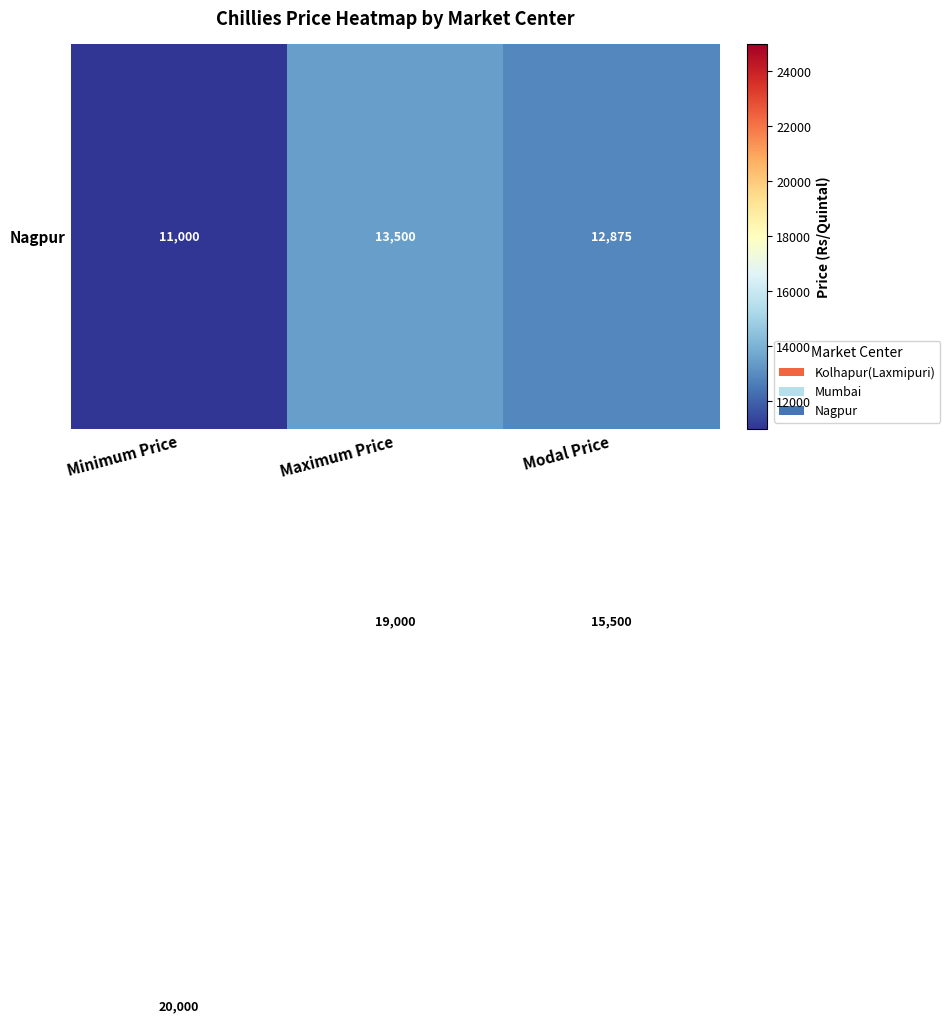

What is the maximum value shown in the chart?

25000